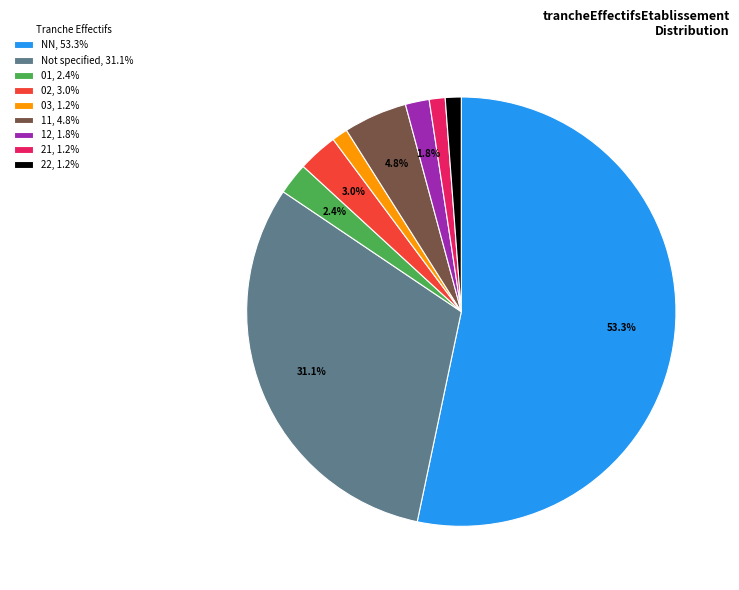

Is the sum of 01, 2.4% and 21, 1.2% greater than half?

No